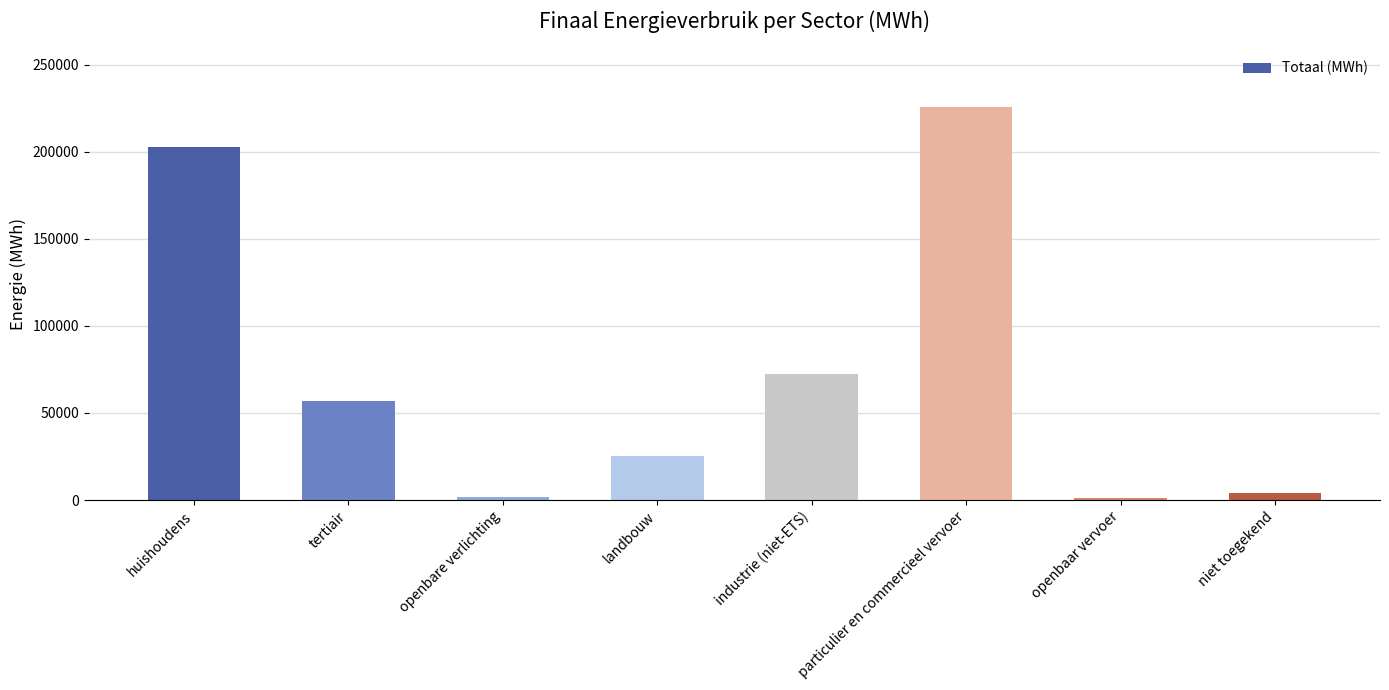

What is the value of the 2nd bar from the left?

56590.4